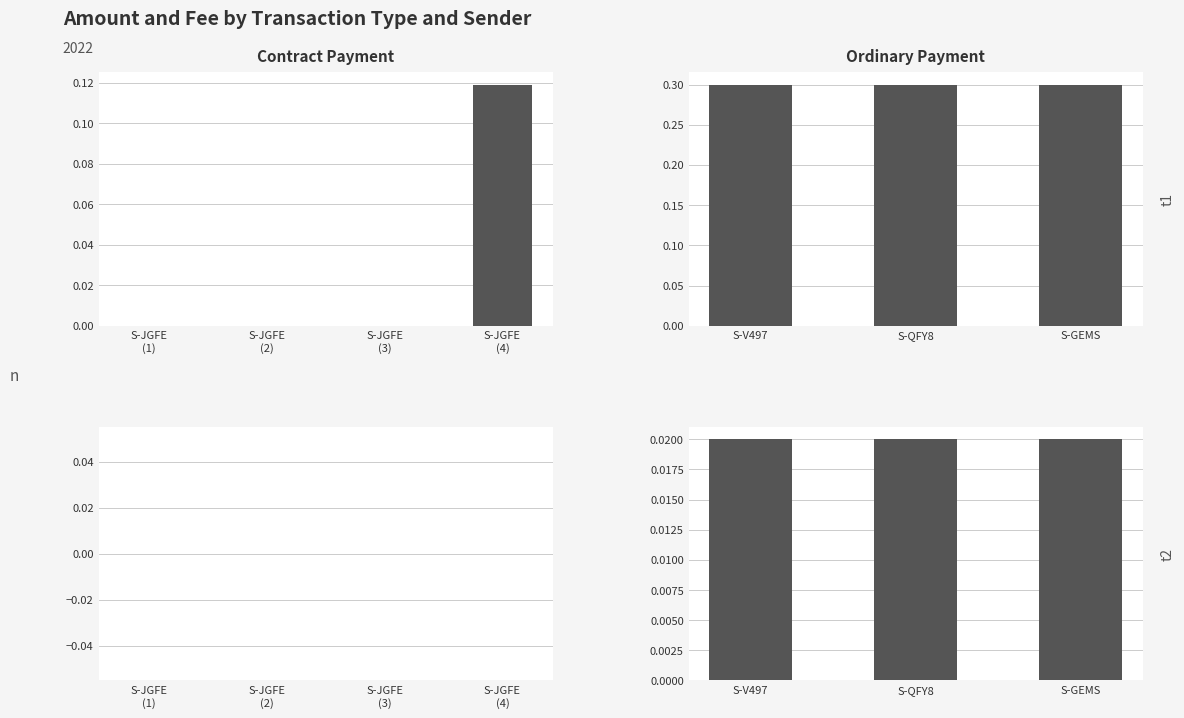

What is the sum of all Amount values?

1.0